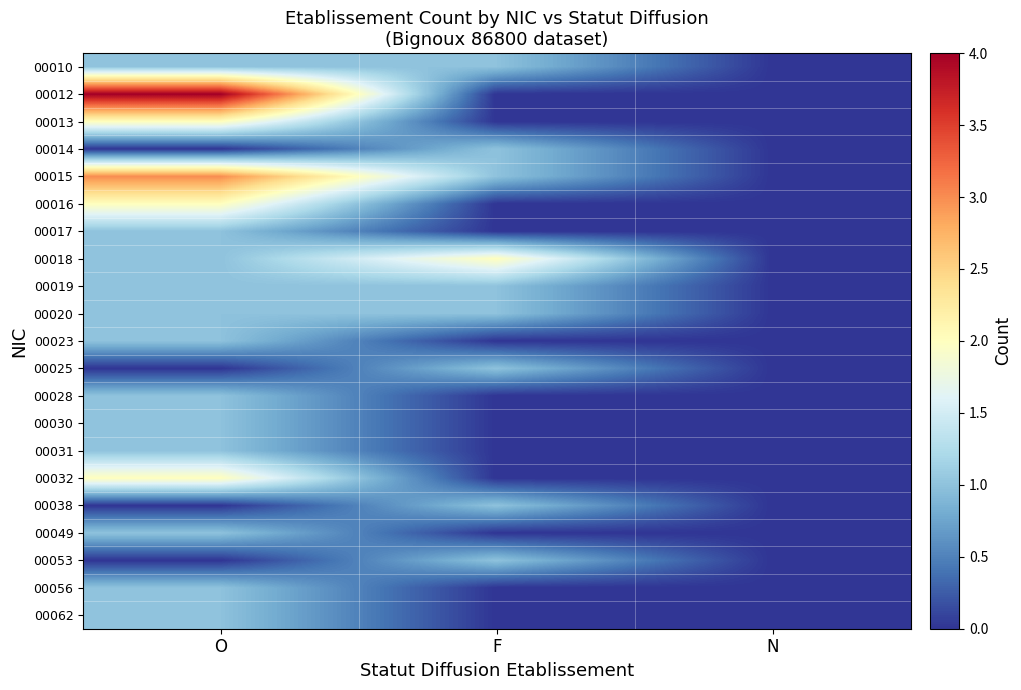

Reading right to left, extract all data points from this chart.

00010: N=0	F=1	O=1
00012: N=0	F=0	O=4
00013: N=0	F=0	O=2
00014: N=0	F=1	O=0
00015: N=0	F=1	O=3
00016: N=0	F=0	O=2
00017: N=0	F=0	O=1
00018: N=0	F=2	O=1
00019: N=0	F=1	O=1
00020: N=0	F=1	O=1
00023: N=0	F=0	O=1
00025: N=0	F=1	O=0
00028: N=0	F=0	O=1
00030: N=0	F=0	O=1
00031: N=0	F=0	O=1
00032: N=0	F=0	O=2
00038: N=0	F=1	O=0
00049: N=0	F=0	O=1
00053: N=0	F=1	O=0
00056: N=0	F=0	O=1
00062: N=0	F=0	O=1